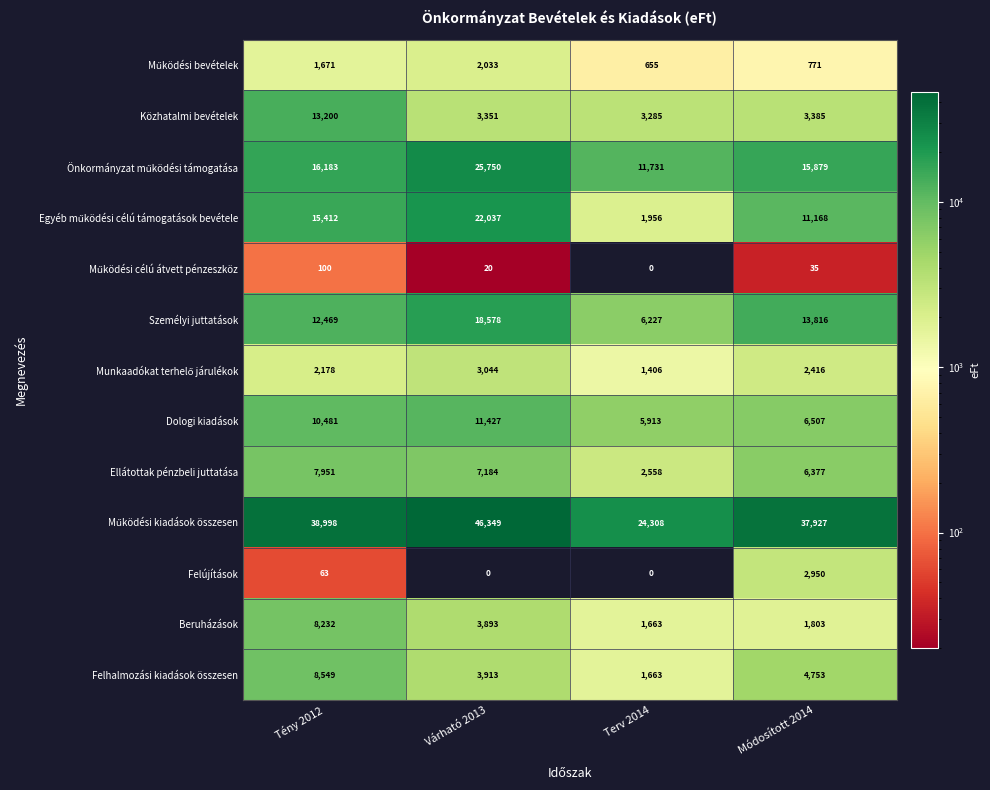

How many series are shown in this chart?

13